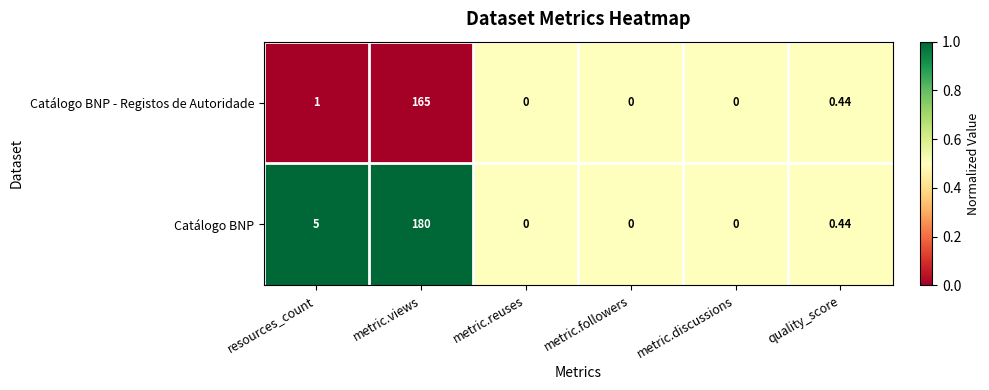

At which label is Catálogo BNP closest to 90?

resources_count